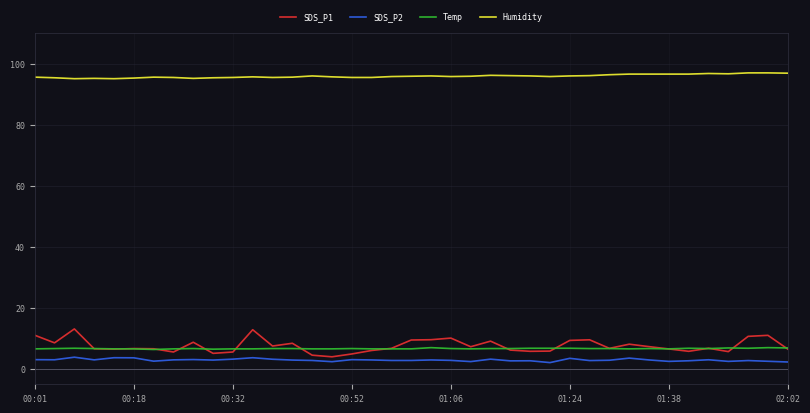

What is the lowest value of the Temp series?

6.4